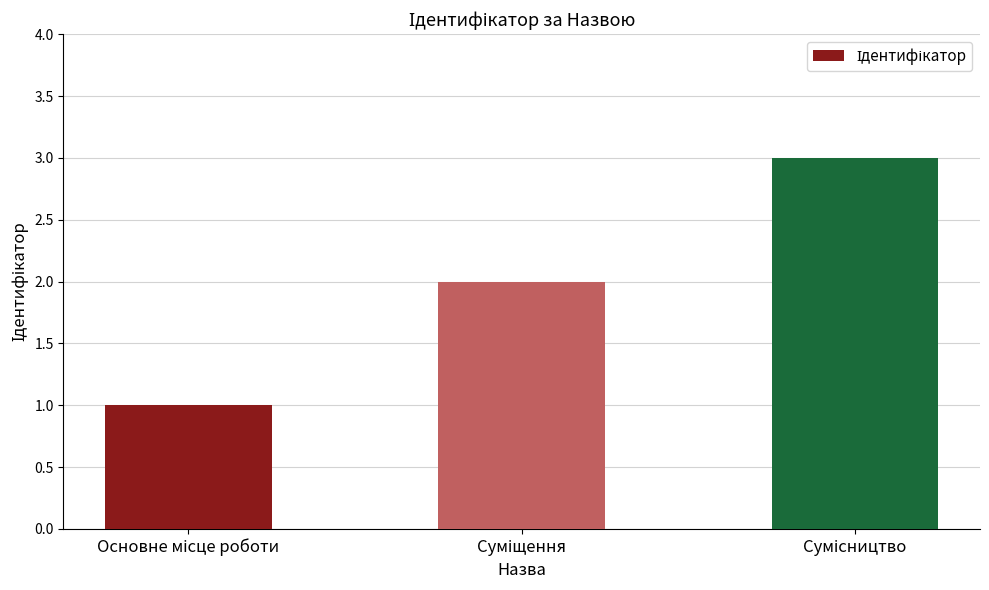

Reading left to right, what are all the values shown in this chart?

1	2	3